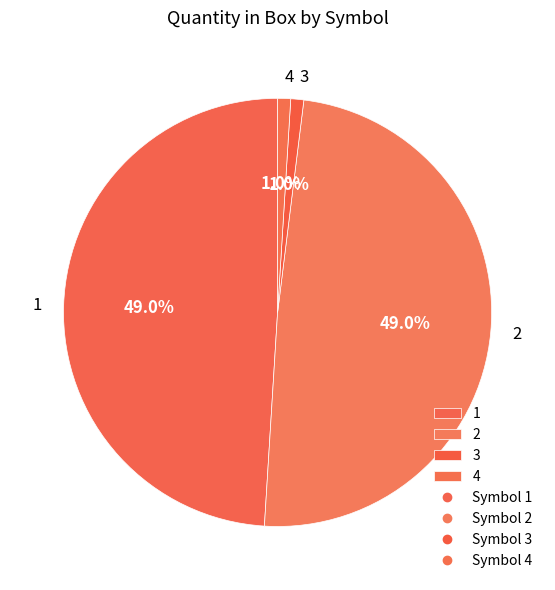

Count the number of slices in the pie.

4